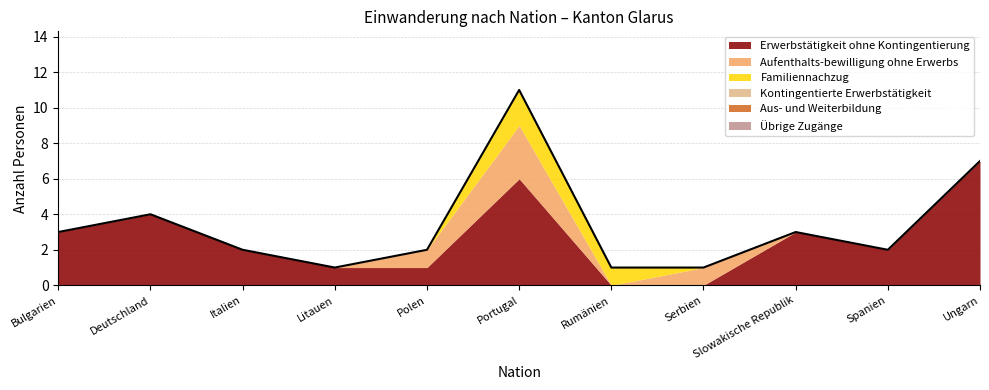

Which category has the highest value in the Aus- und Weiterbildung series?

Bulgarien